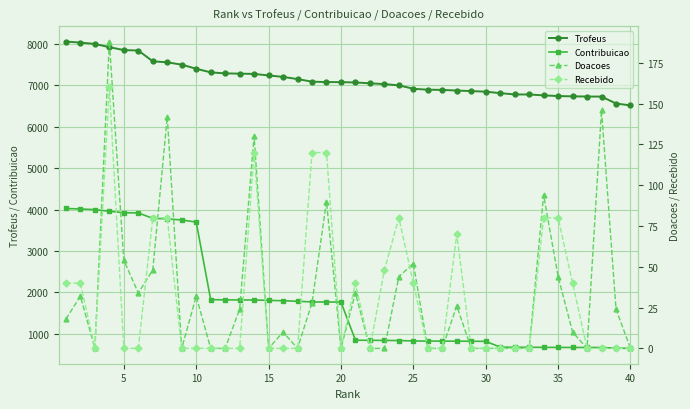

True or false: Trofeus and Contribuicao intersect in this chart.

False